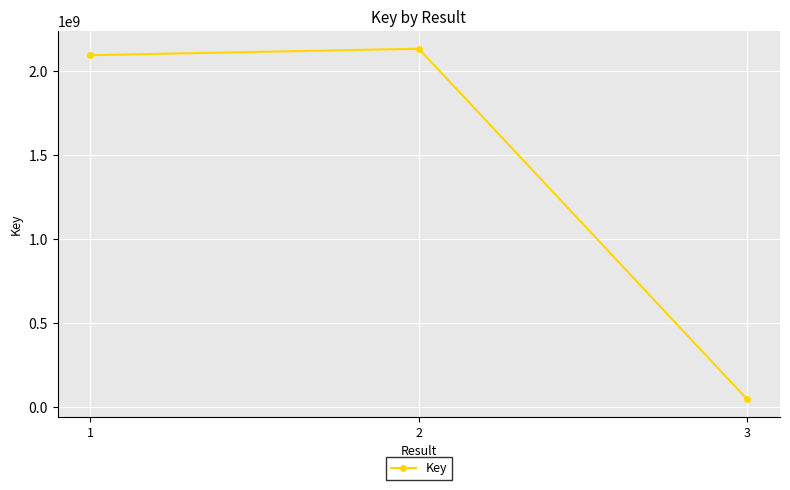

At which category does the chart reach its minimum across all series?

3